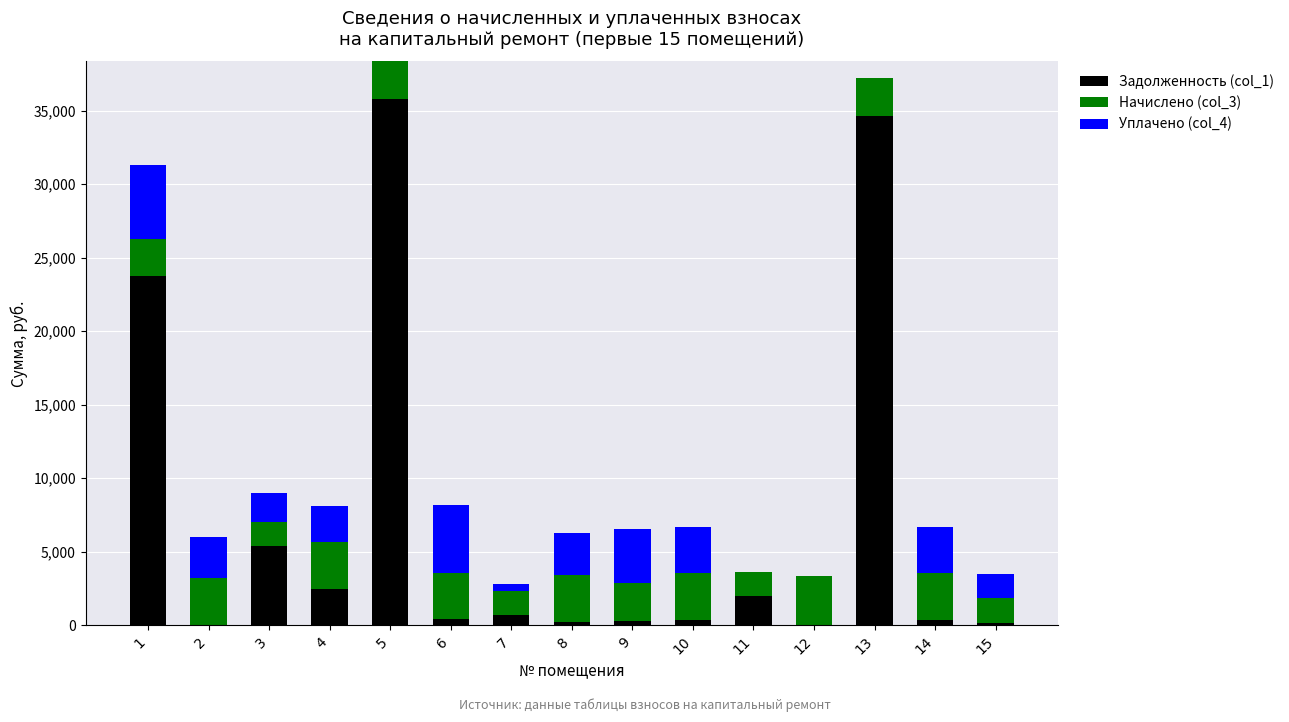

What is the highest value of the Задолженность (col_1) series?

35776.1